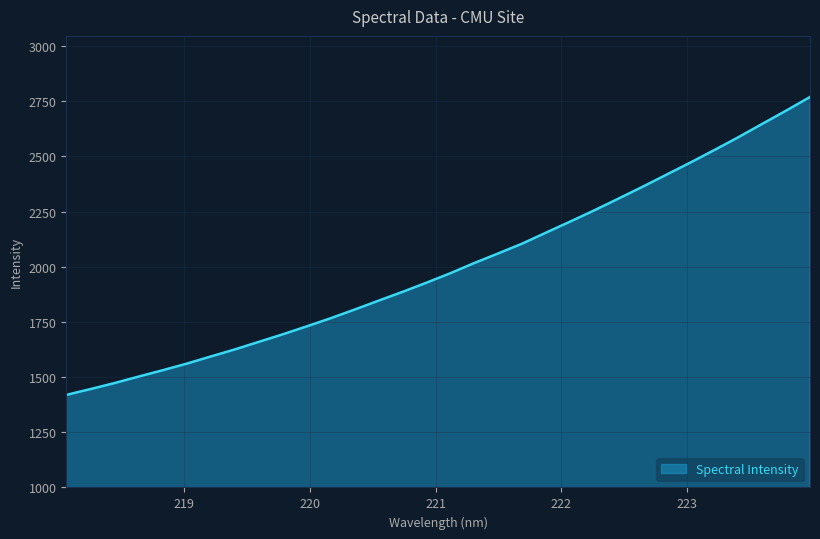

What is the smallest value displayed?

1419.3